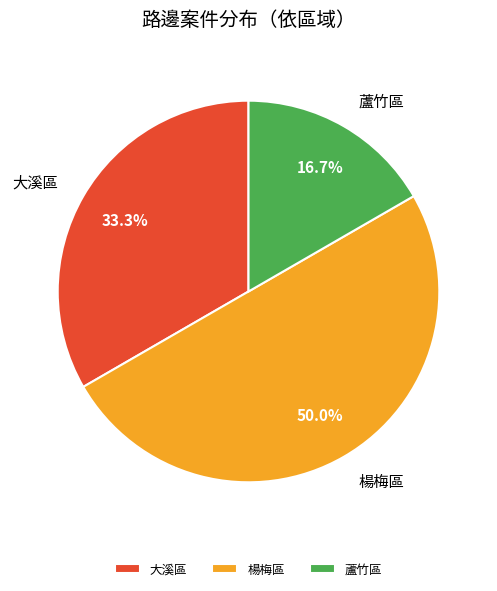

What is the largest slice in the pie chart?

楊梅區